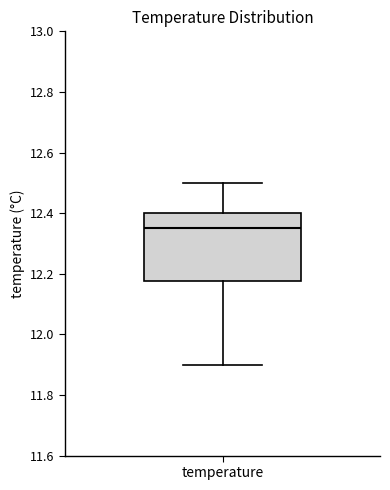

Transcribe this box plot: give where the median line is, the range the box spans, and where the two whiskers end, as read against the y-axis. The values are not printed on the chart, so give them approximately, as read against the axis.

median 12.36, box 12.18 to 12.40, whiskers 11.90 to 12.50